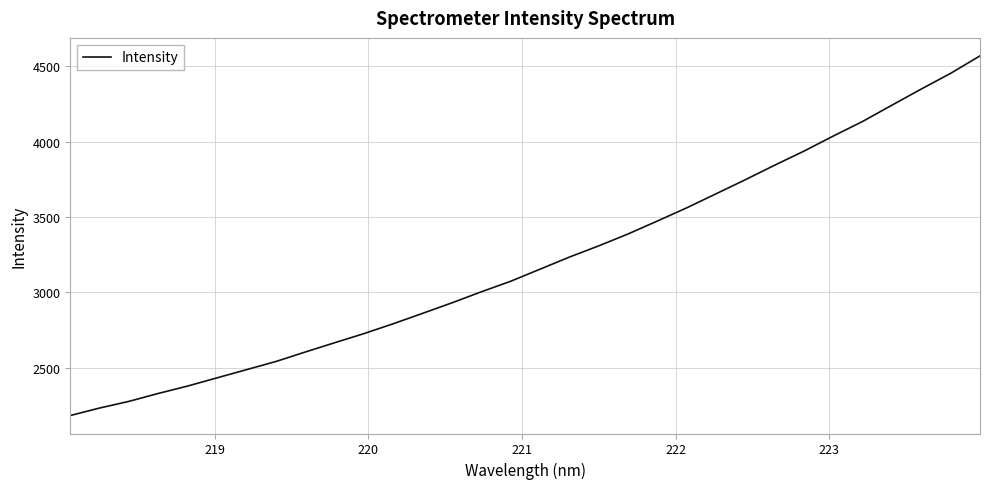

What is the difference between the maximum and minimum values?

2386.1